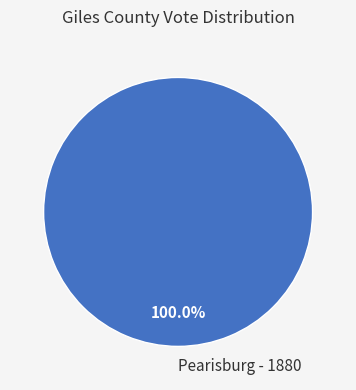

Which category accounts for the majority?

Pearisburg - 1880